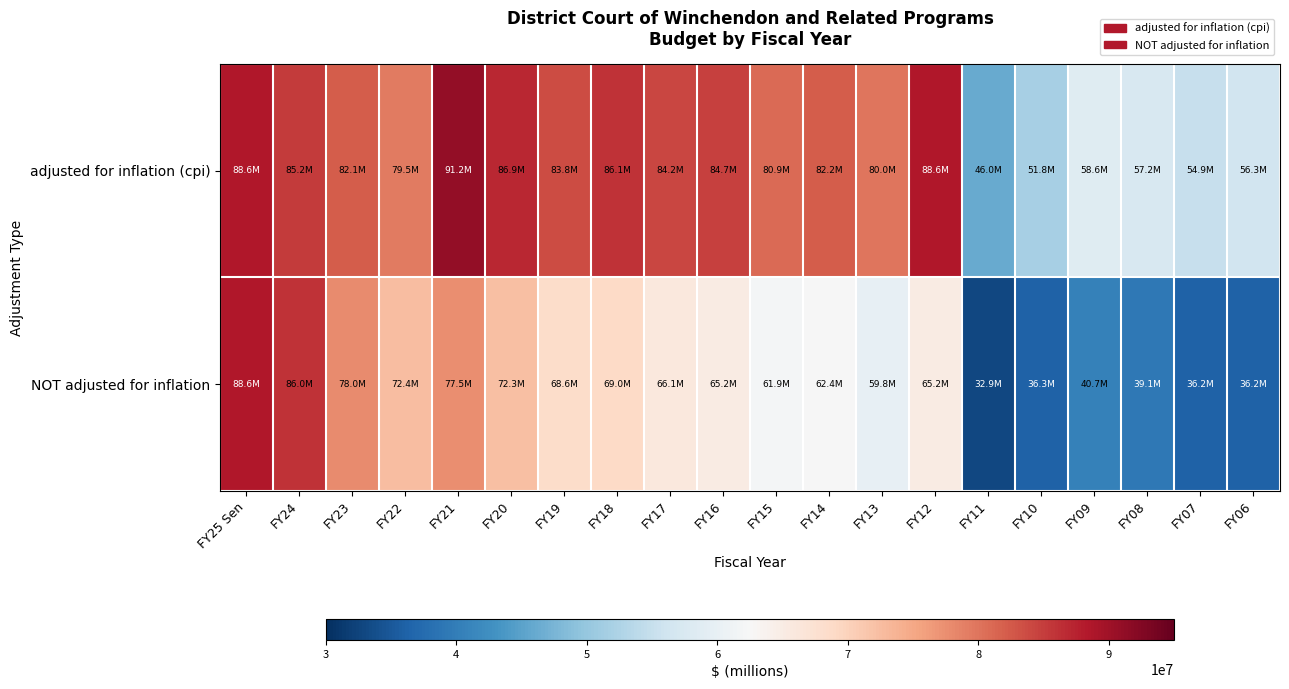

Which label corresponds to the largest value in the chart?

FY21